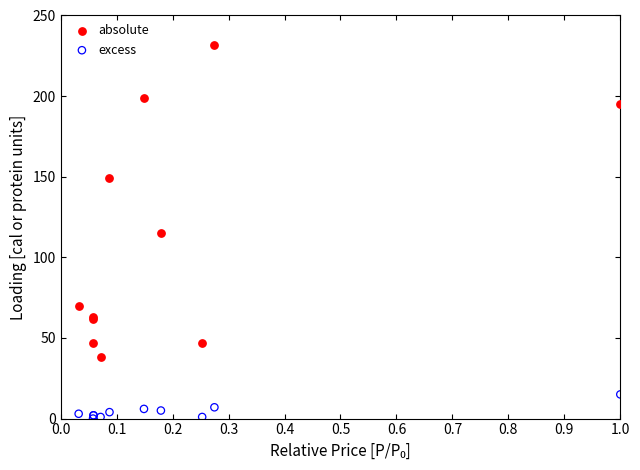

Which series contains the lowest Y value?

excess